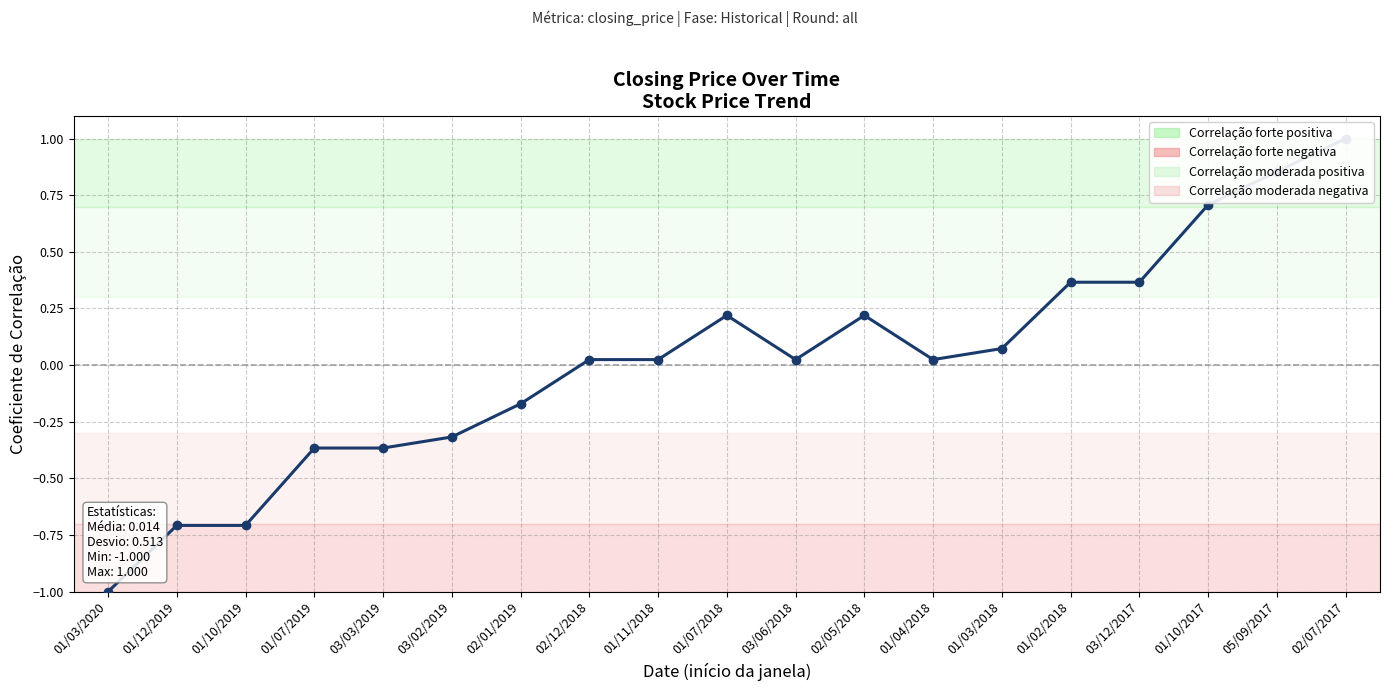

What is the value of the 6th point from the left?

-0.3